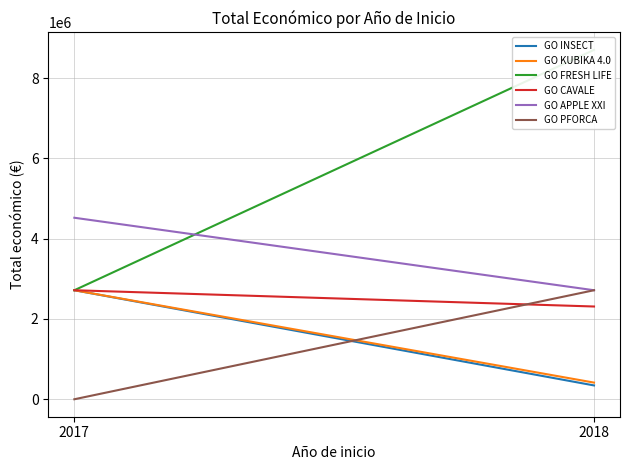

List the series in order of their peak value, lowest first.

GO INSECT, GO KUBIKA 4.0, GO CAVALE, GO PFORCA, GO APPLE XXI, GO FRESH LIFE